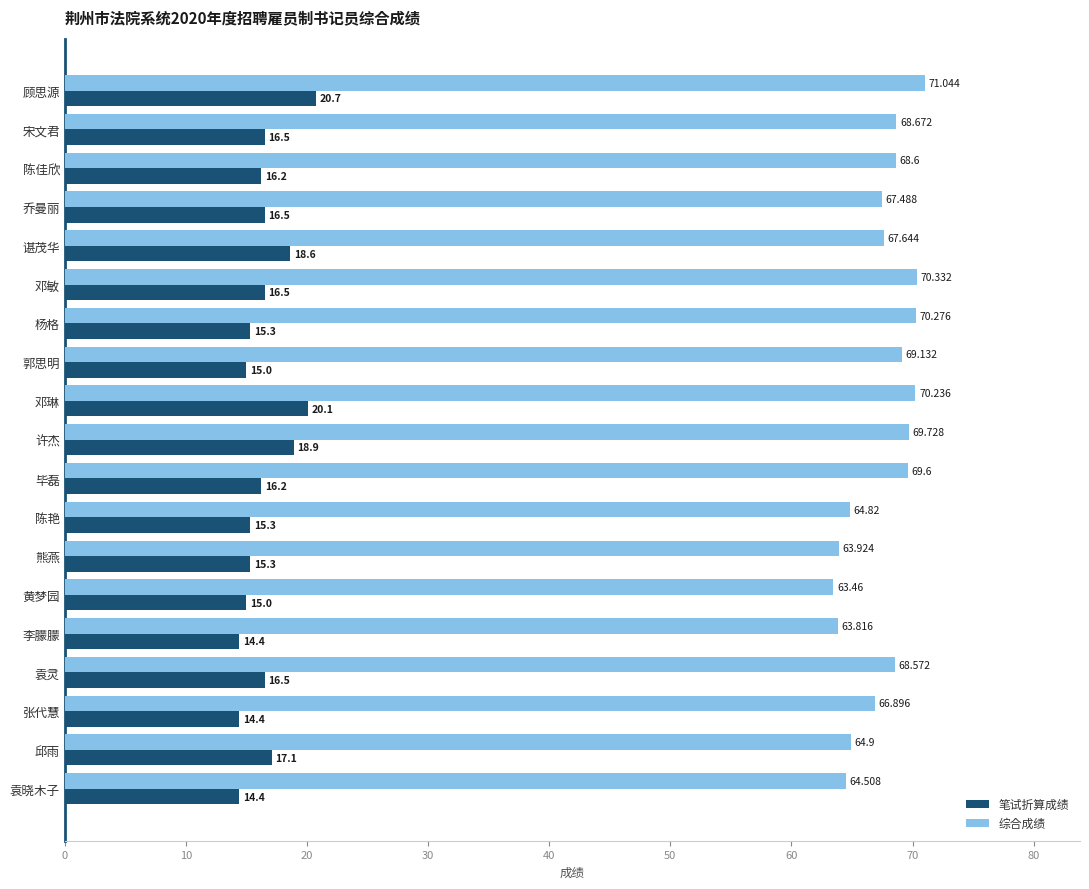

Where is 笔试折算成绩 nearest to the value 17?

邱雨